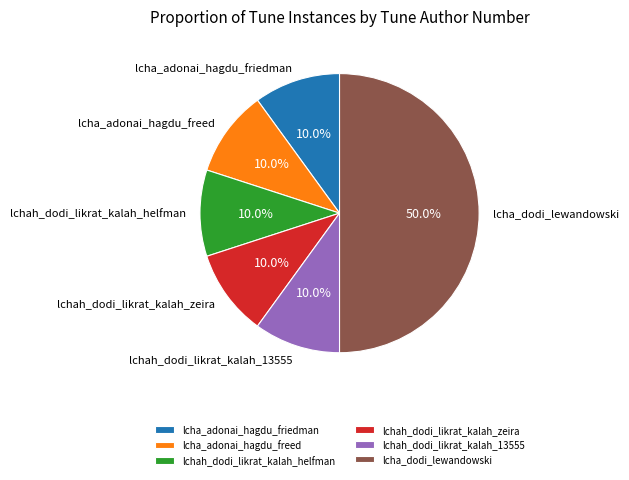

What percentage is the lcha_adonai_hagdu_friedman slice, to the nearest percent?

10%